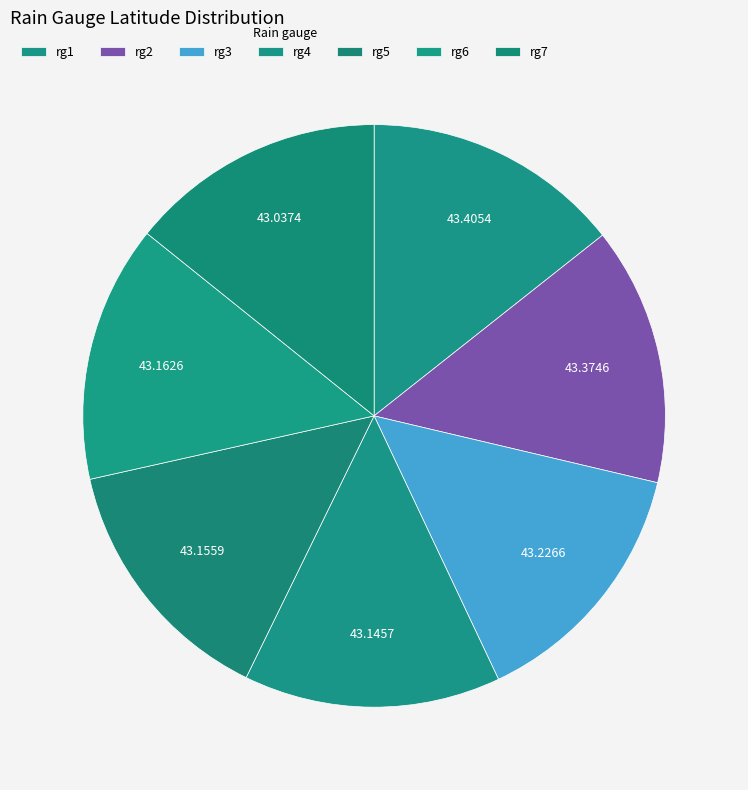

Approximately how many times larger is the value at rg1 compared to rg5?

1.0